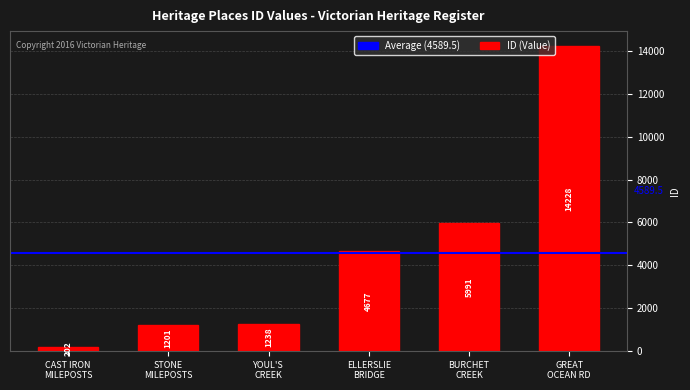

What is the ratio of the value at BURCHET
CREEK to the value at STONE
MILEPOSTS?

5.0